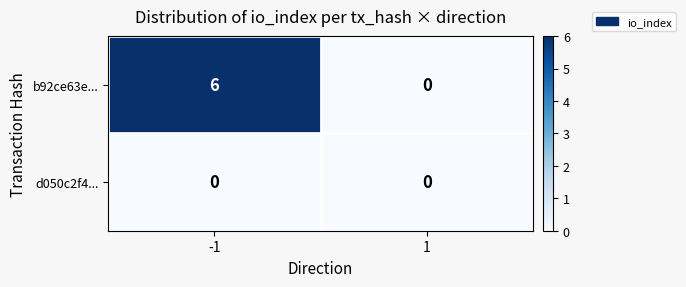

How many data points does each series have?

2